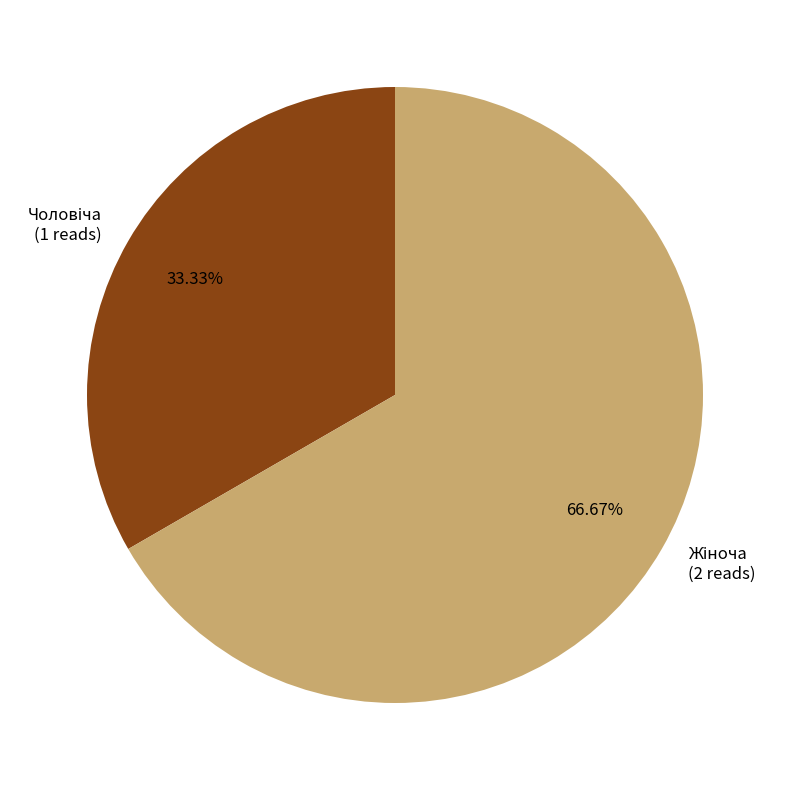

Is there any slice that represents more than half of the pie?

Yes